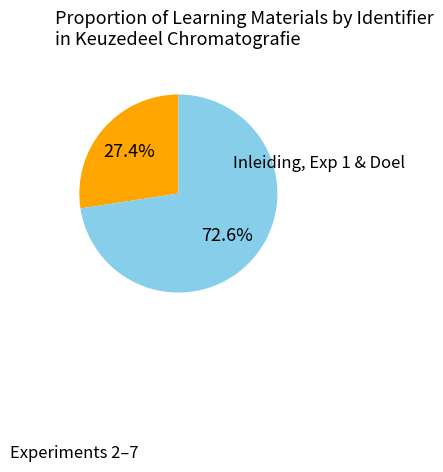

Is there a majority slice in this chart?

Yes